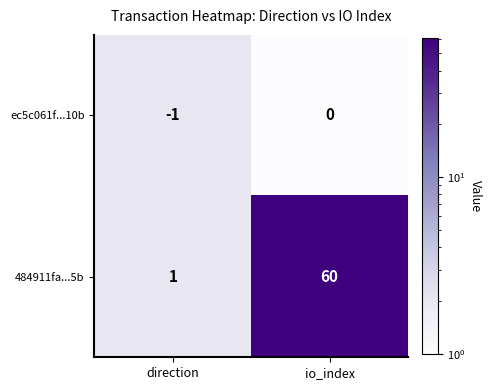

Where is 484911fa...5b nearest to the value 30?

direction